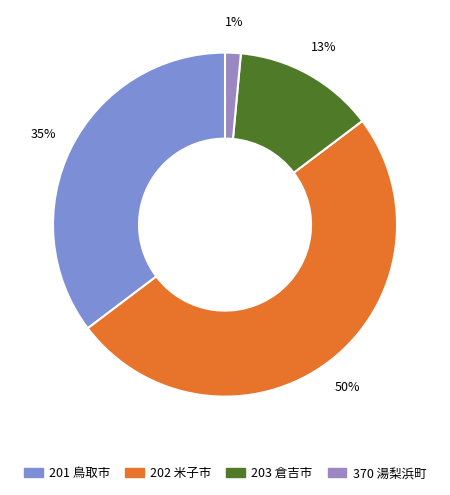

What percentage is the 370 湯梨浜町 slice, to the nearest percent?

1%